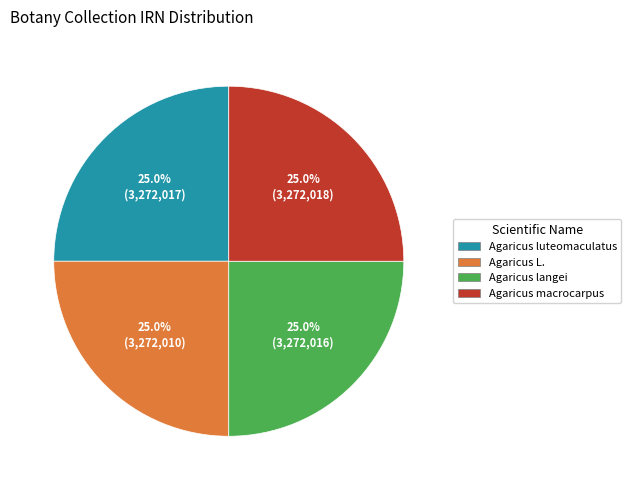

True or false: Agaricus langei accounts for 36% of the total.

False